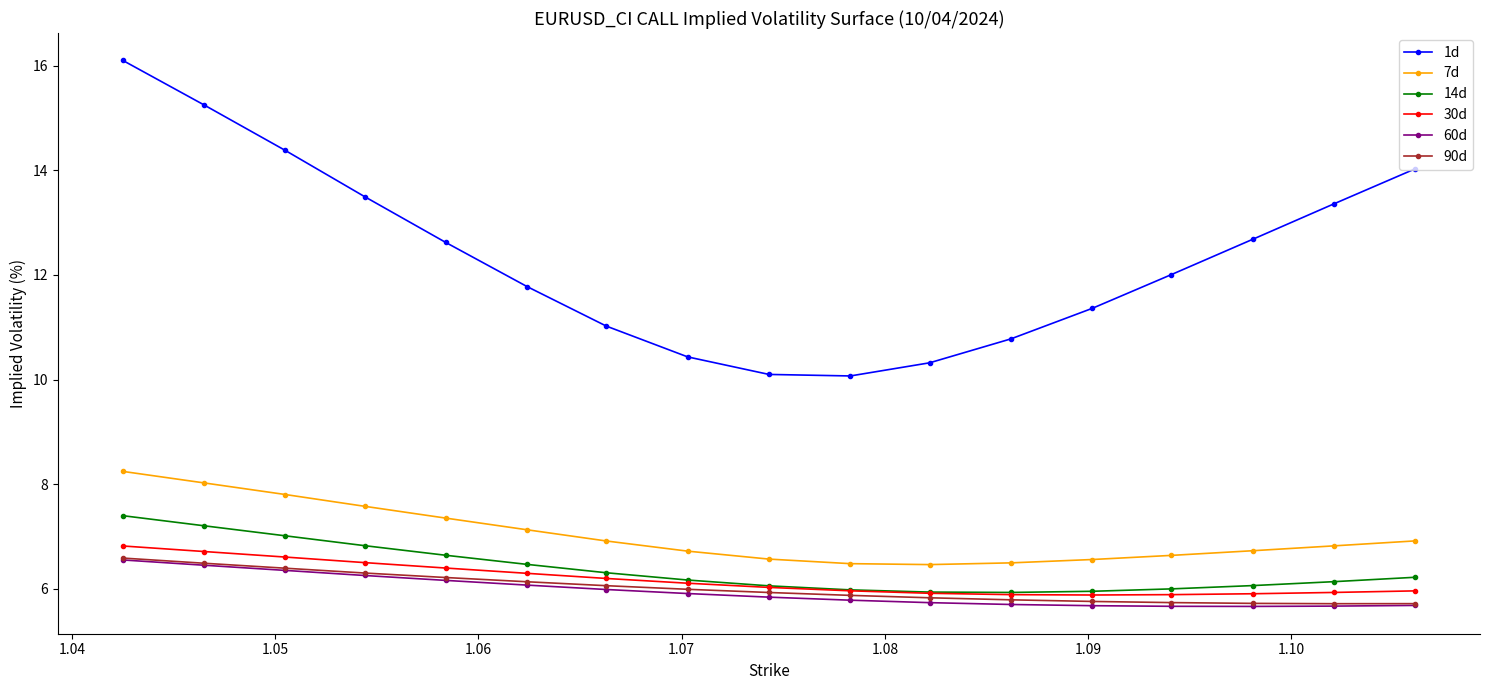

How many interior local valleys does the 1d series have?

1